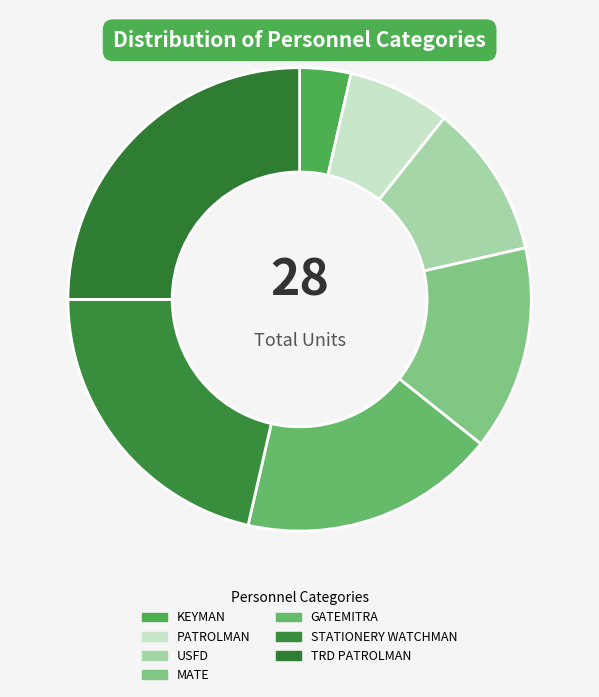

What percentage is the STATIONERY WATCHMAN slice, to the nearest percent?

21%